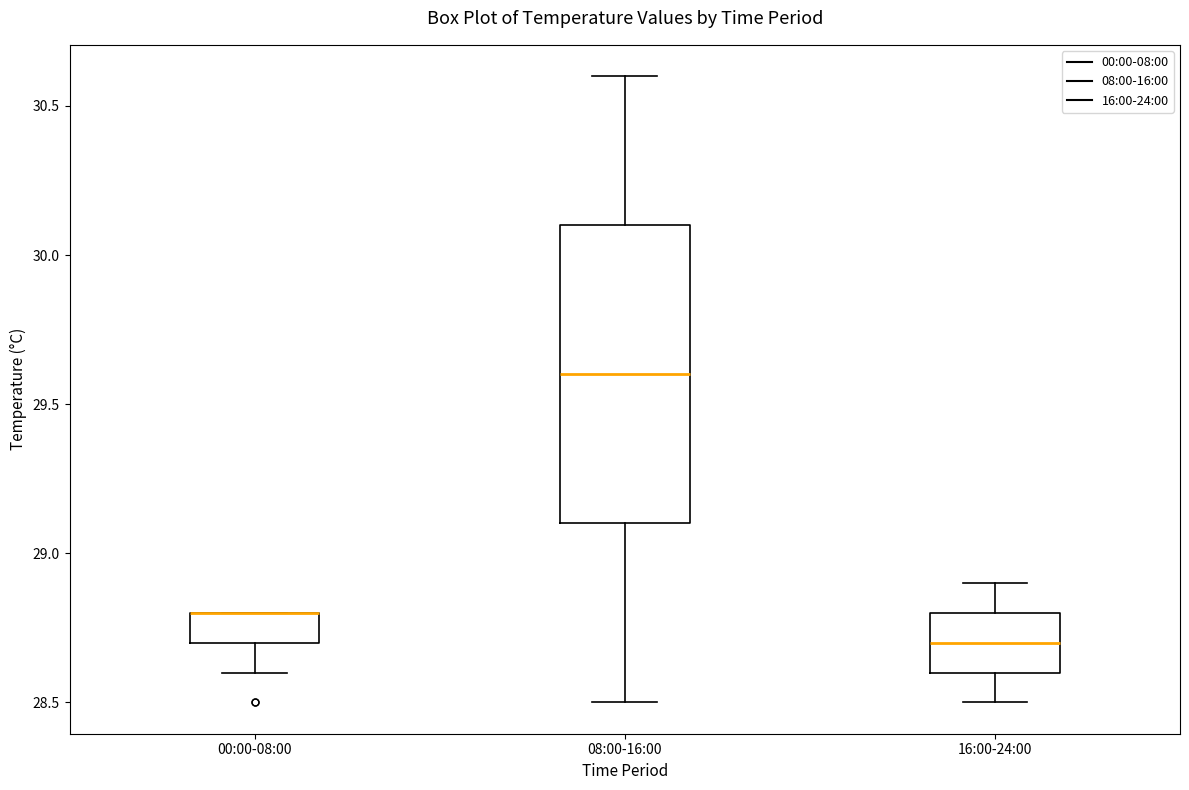

Where is the upper edge of the box for 00:00-08:00 on the y-axis? The values are not printed on the chart, so give them approximately, as read against the axis.

28.8